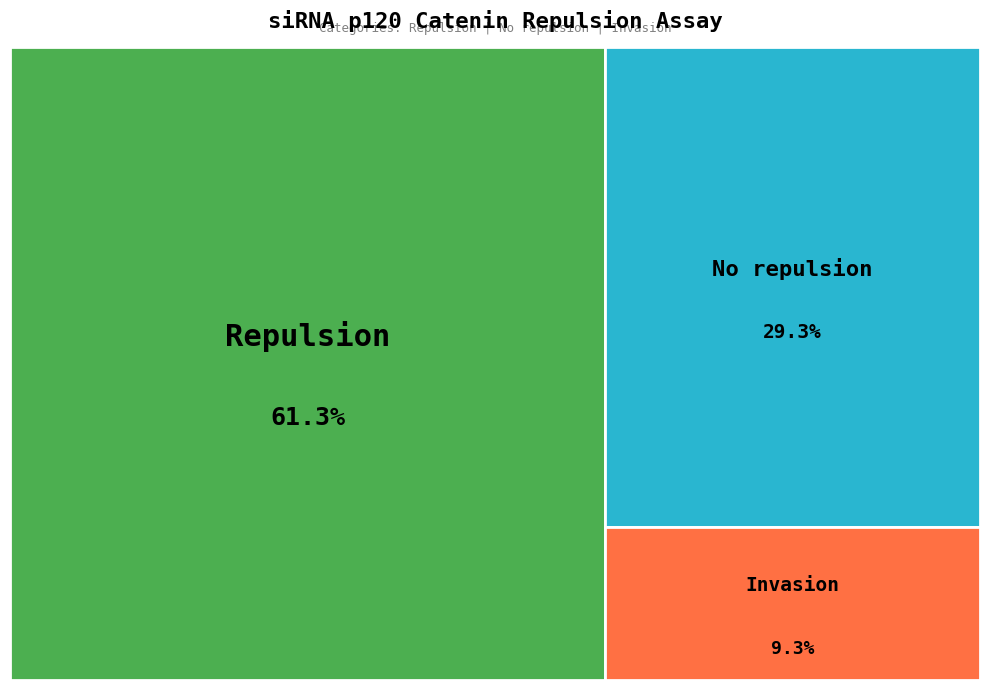

How many segments does this pie chart have?

3